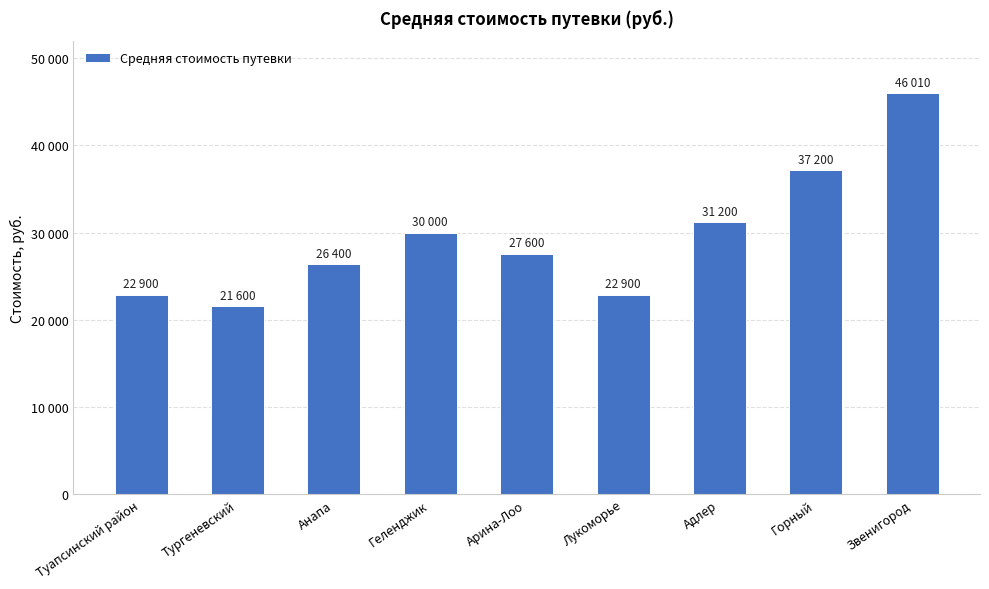

What is the value of the 5th bar from the left?

27600